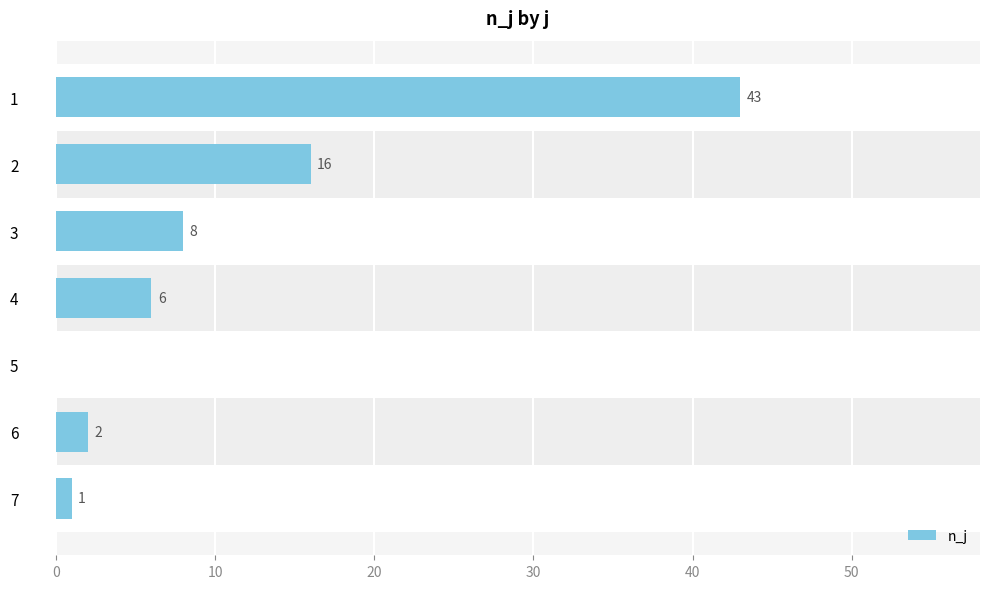

How many values are above zero?

6